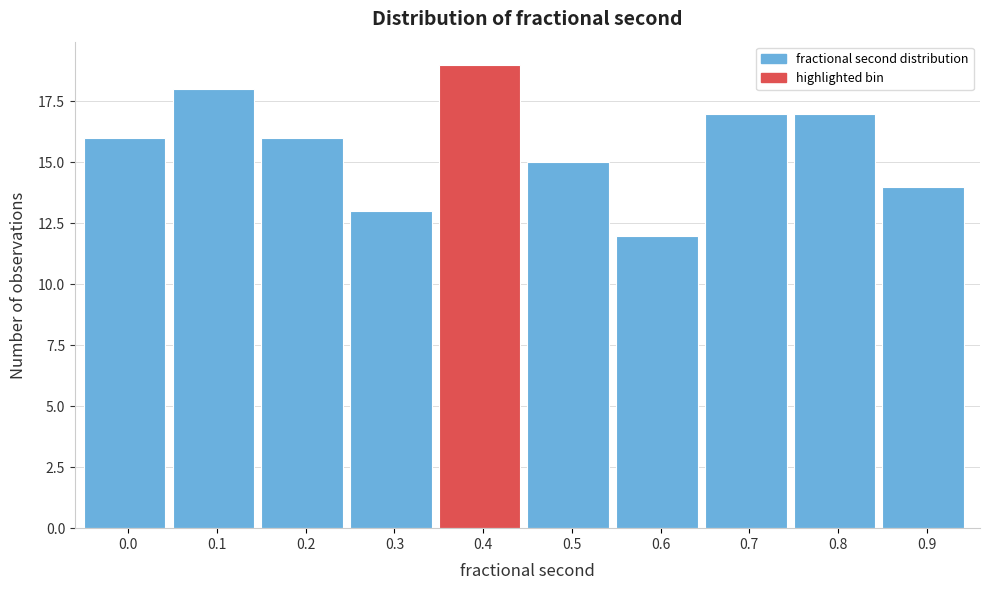

Reading right to left, extract all data points from this chart.

0.9=14	0.8=17	0.7=17	0.6=12	0.5=15	0.4=19	0.3=13	0.2=16	0.1=18	0.0=16